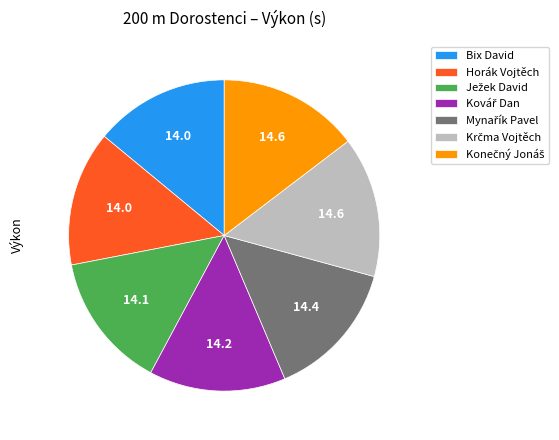

The Bix David slice represents 14% of the pie. True or false?

True